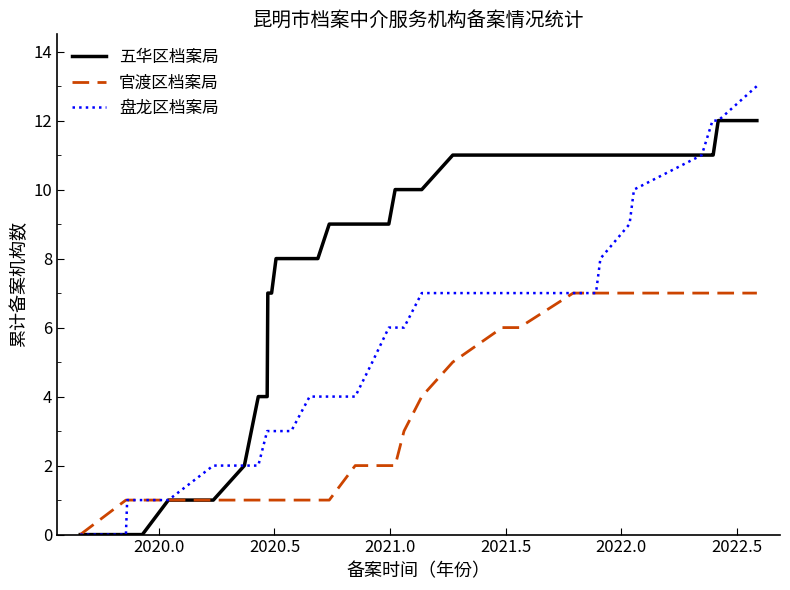

Which series has the largest total across all categories?

五华区档案局